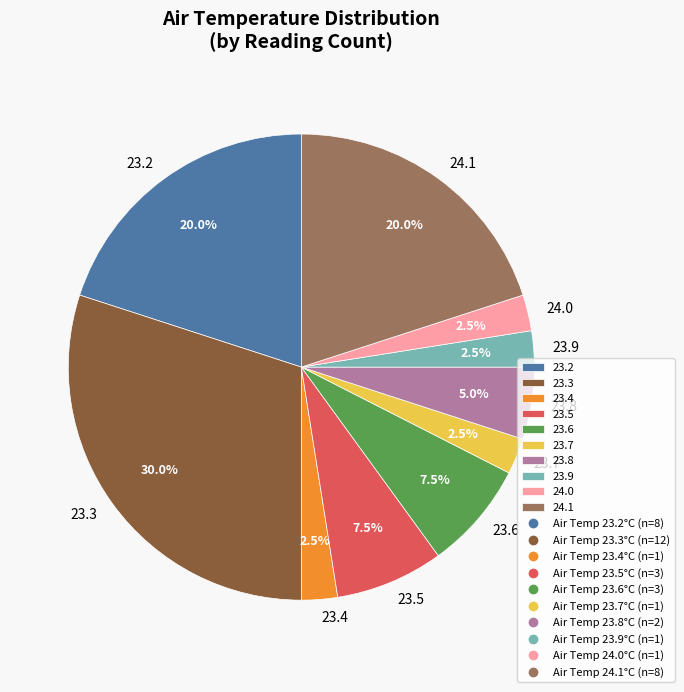

Count the number of slices in the pie.

10